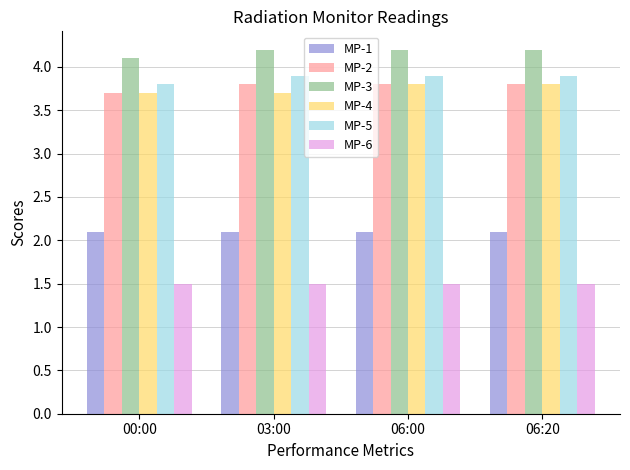

What is the minimum value shown in the chart?

1.5